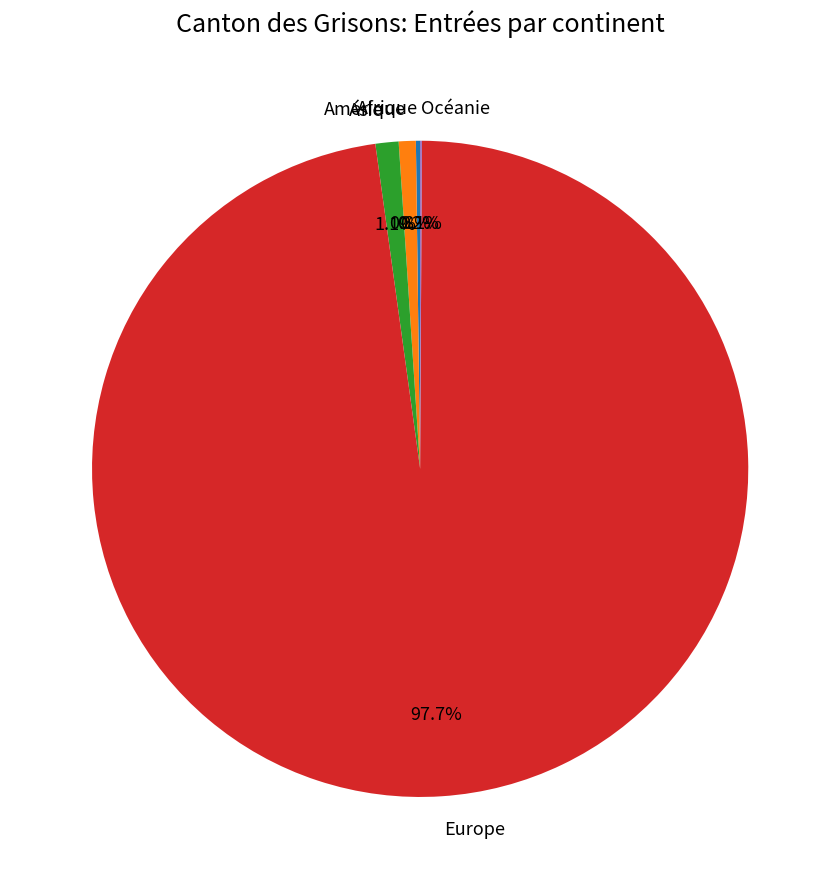

Does Europe represent more than half of the total?

Yes